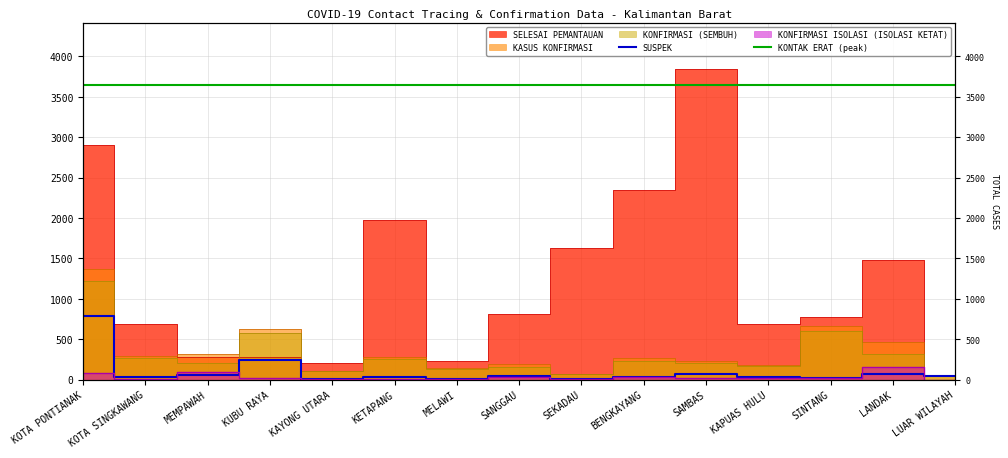

At how many categories does at least one series exceed 2160?

3